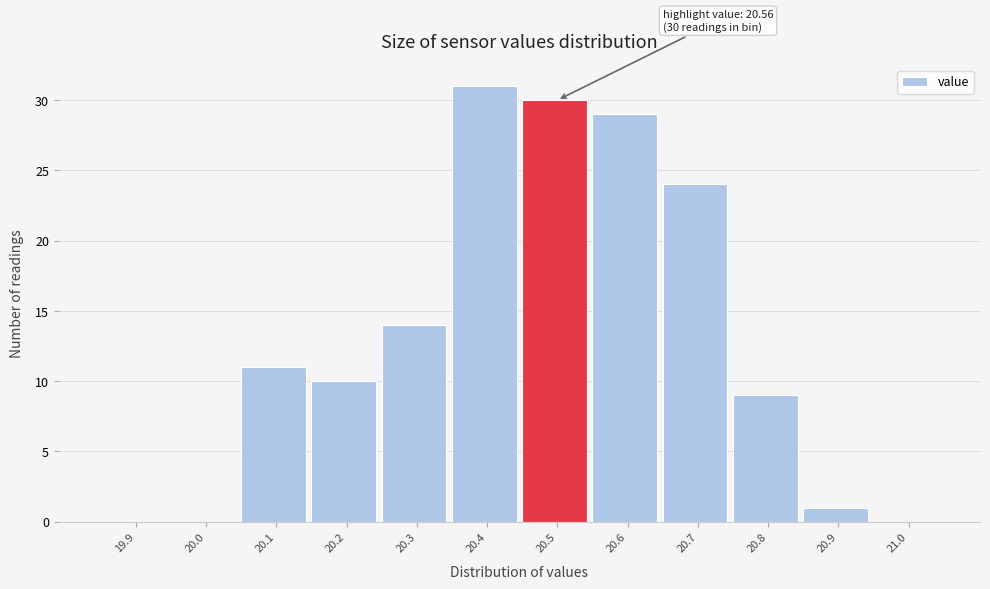

Reading left to right, list all the values displayed in this chart.

19.9=0	20.0=0	20.1=11	20.2=10	20.3=14	20.4=31	20.5=30	20.6=29	20.7=24	20.8=9	20.9=1	21.0=0